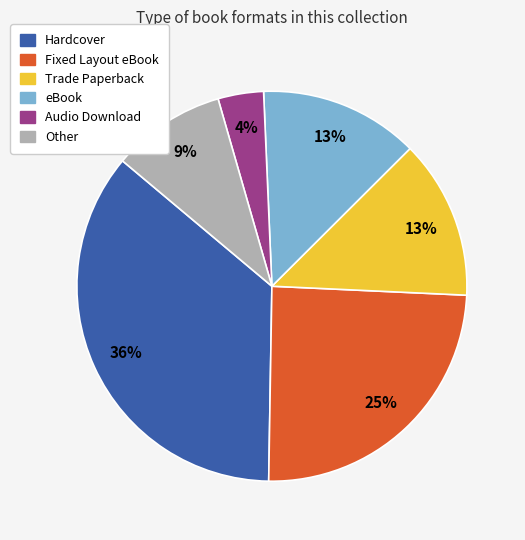

To the nearest percent, what is the difference between the largest and smallest slice percentages?

32%